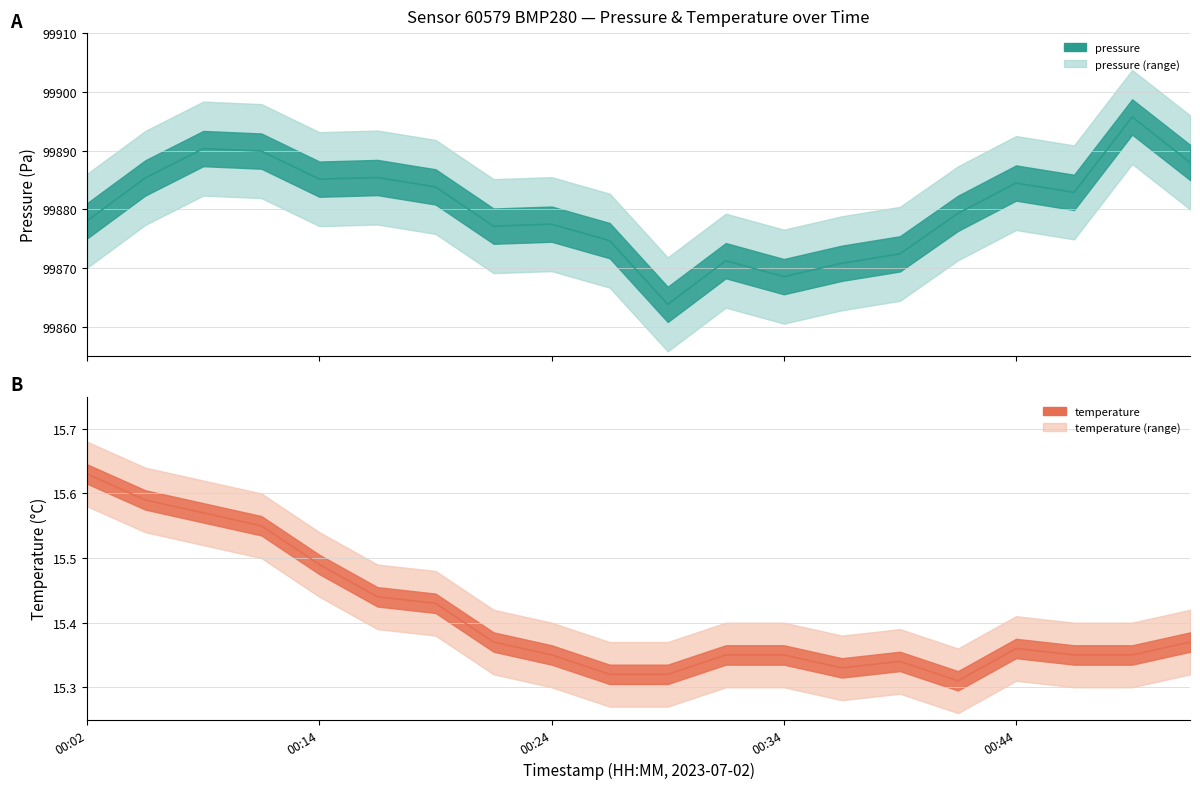

True or false: temperature and pressure cross at least once.

False